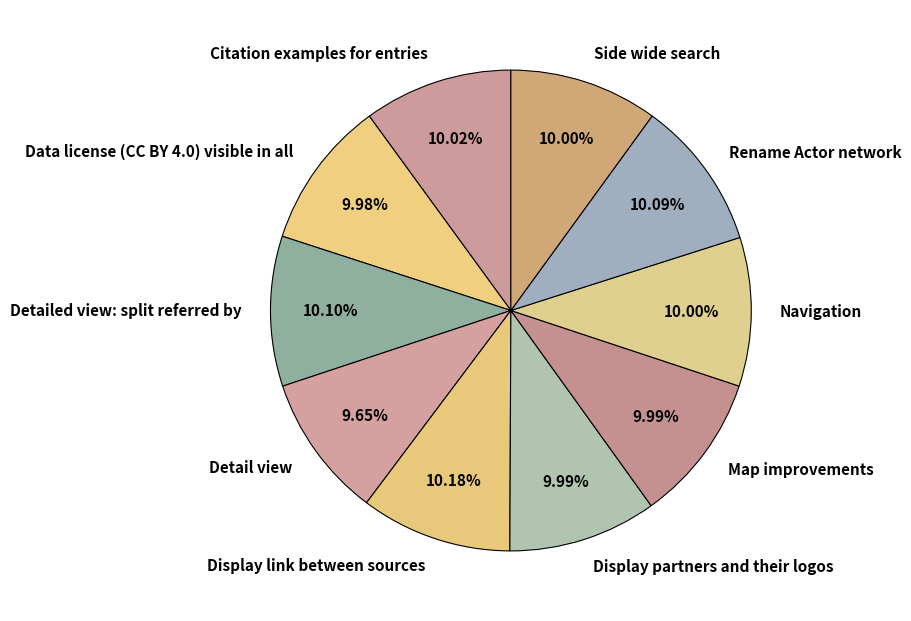

Approximately how many times larger is the value at Detail view compared to Rename Actor network?

1.0